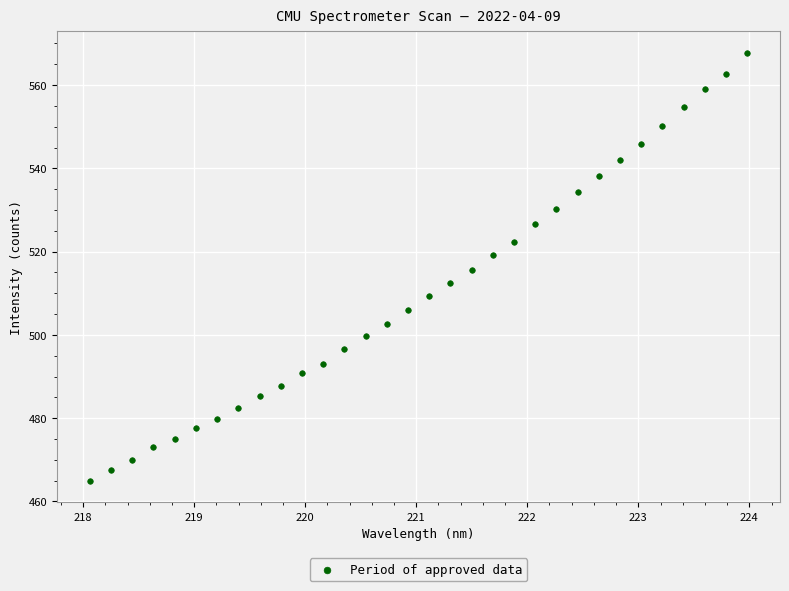

What is the range of X values (max minus min)?

5.9